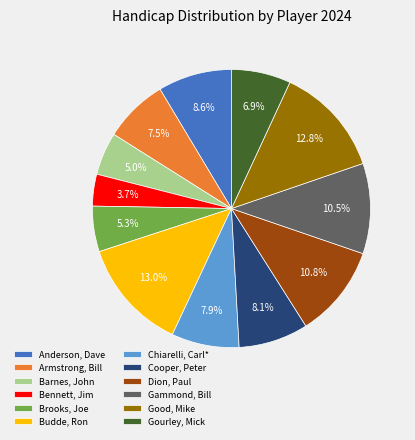

Is there a majority slice in this chart?

No